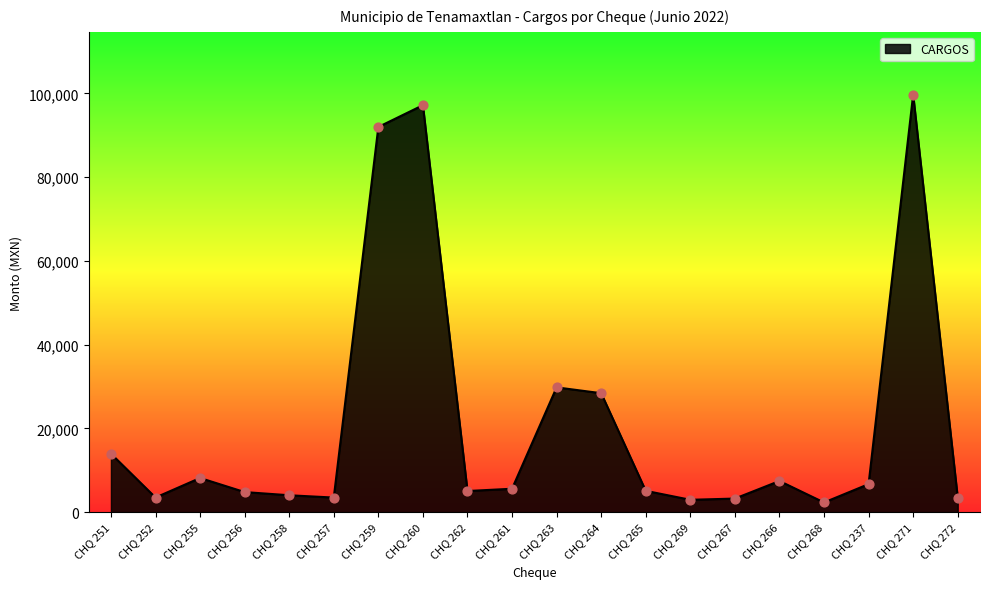

What is the change in value from CHQ 260 to CHQ 237?

-90498.4